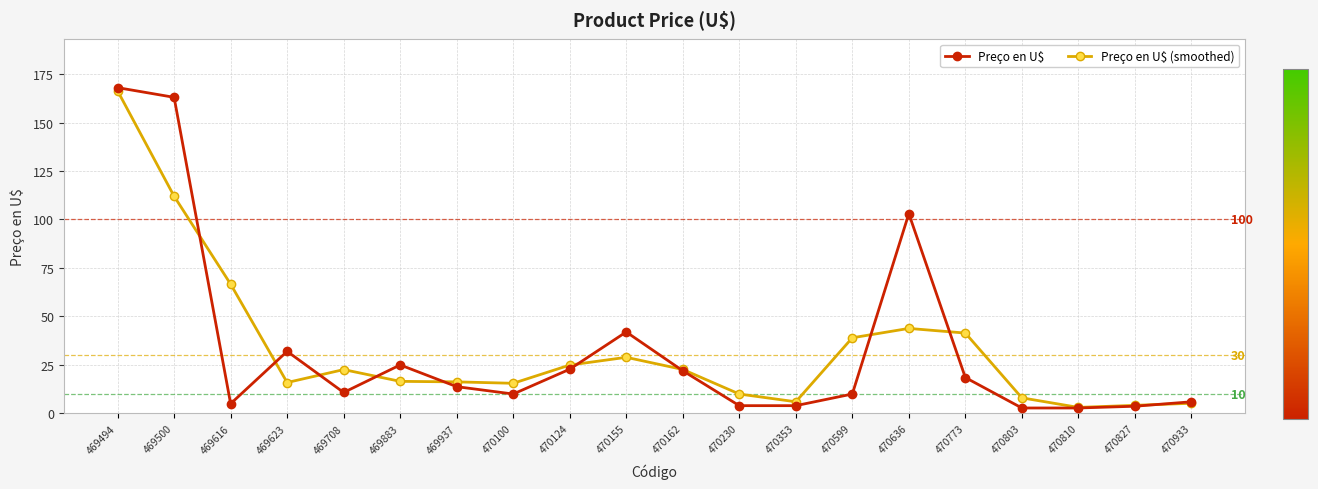

Where do Preço en U$ and Preço en U$ (smoothed) first cross each other?

469500 and 469616